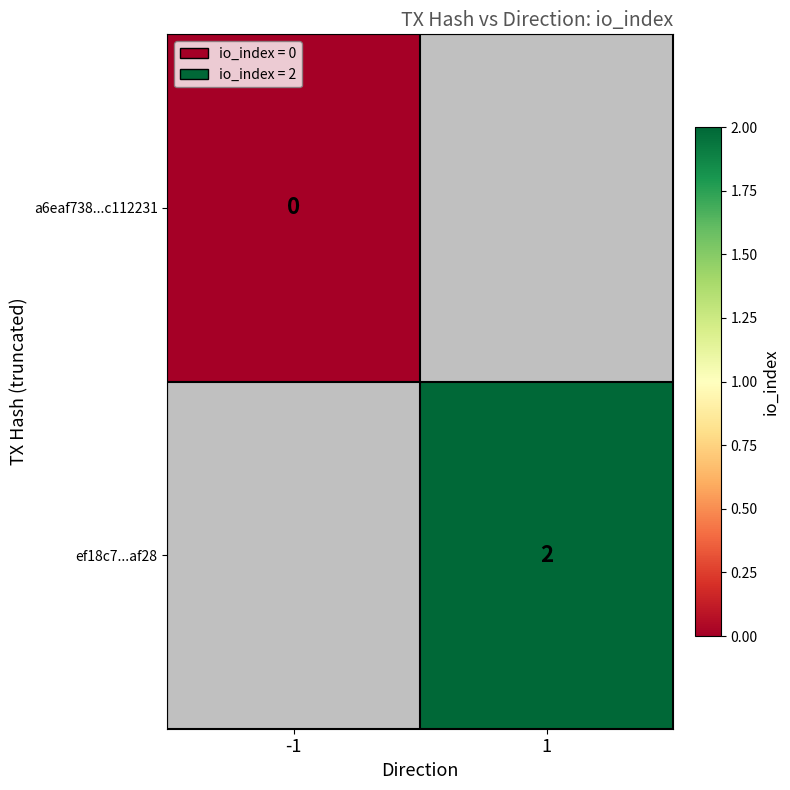

The ef18c7...af28 series shows 2 at 1. True or false?

True